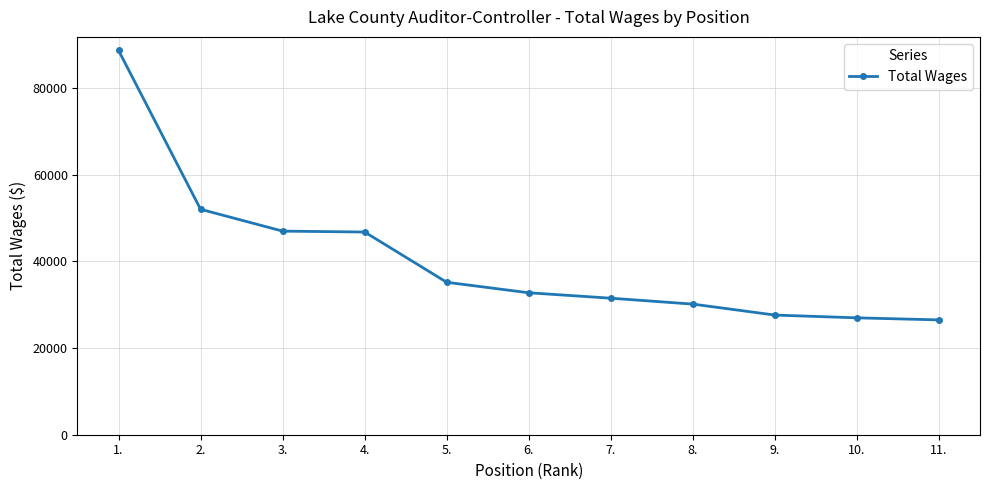

What is the greatest value displayed?

88726